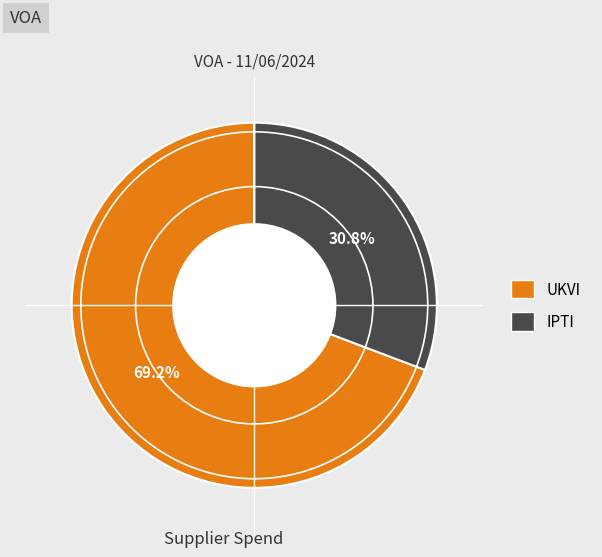

How many slices are in this pie chart?

2